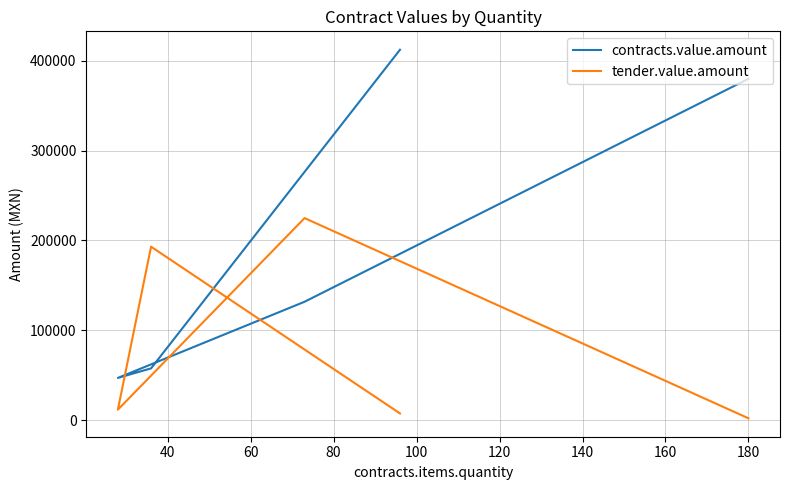

What is the difference between the tender.value.amount values at 100 and 40?

190843.2